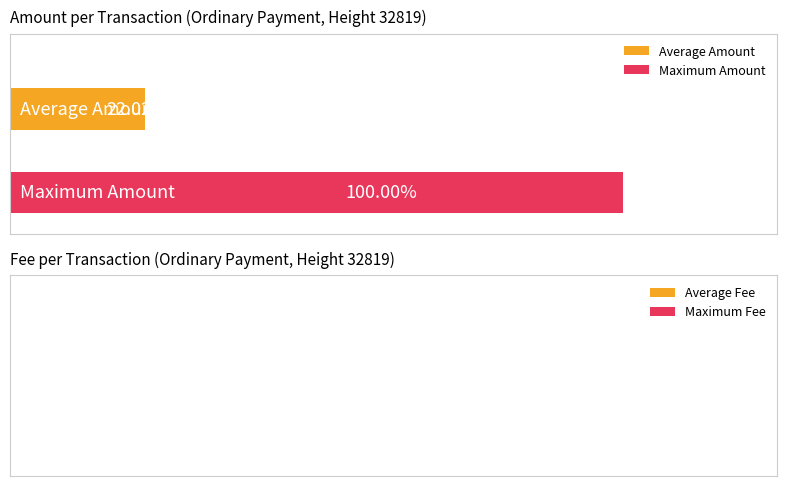

Does the chart contain any negative values?

No